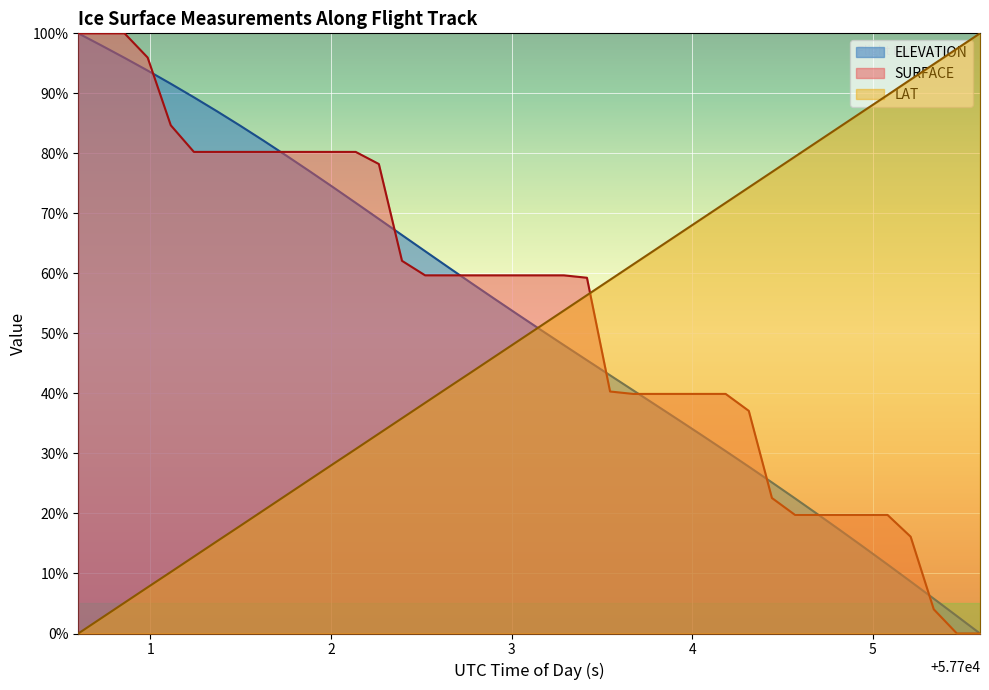

What is the label of the 10th point from the right?

57704.4409